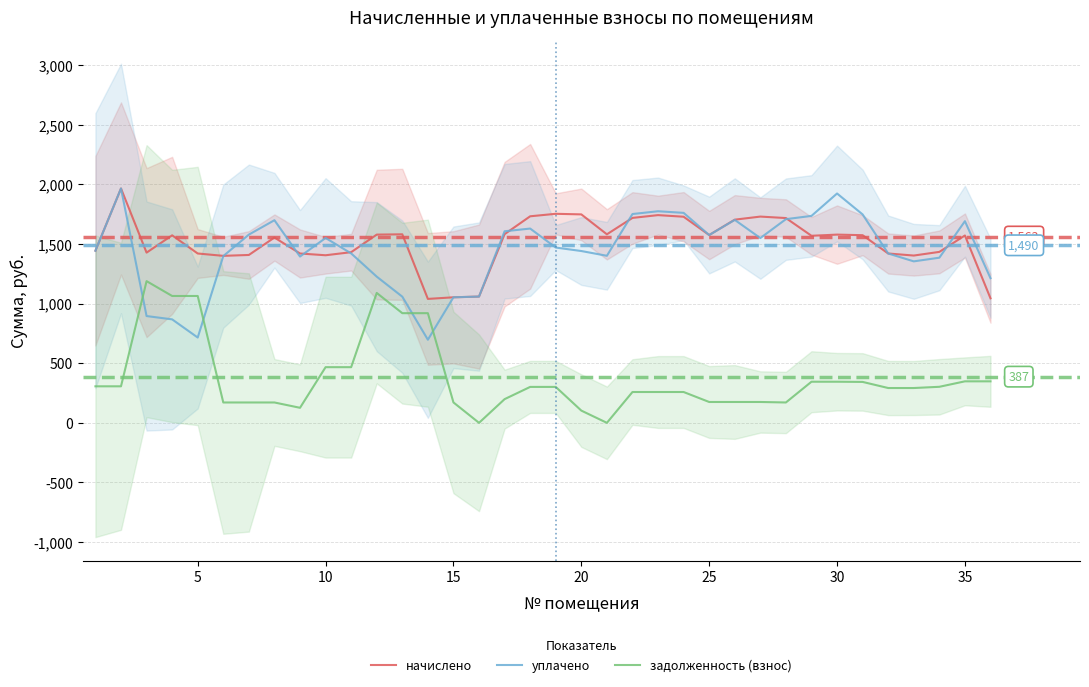

True or false: начислено and задолженность (взнос) cross at least once.

False